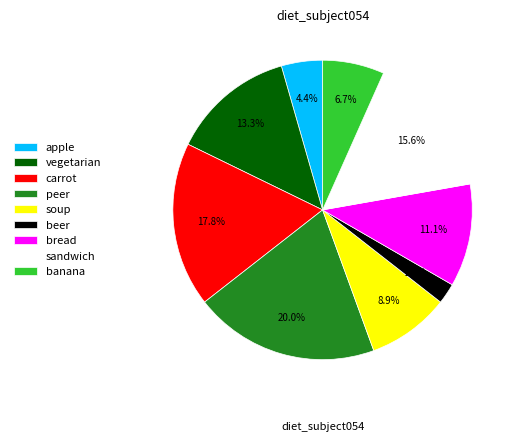

Which category has the biggest portion of the pie?

peer